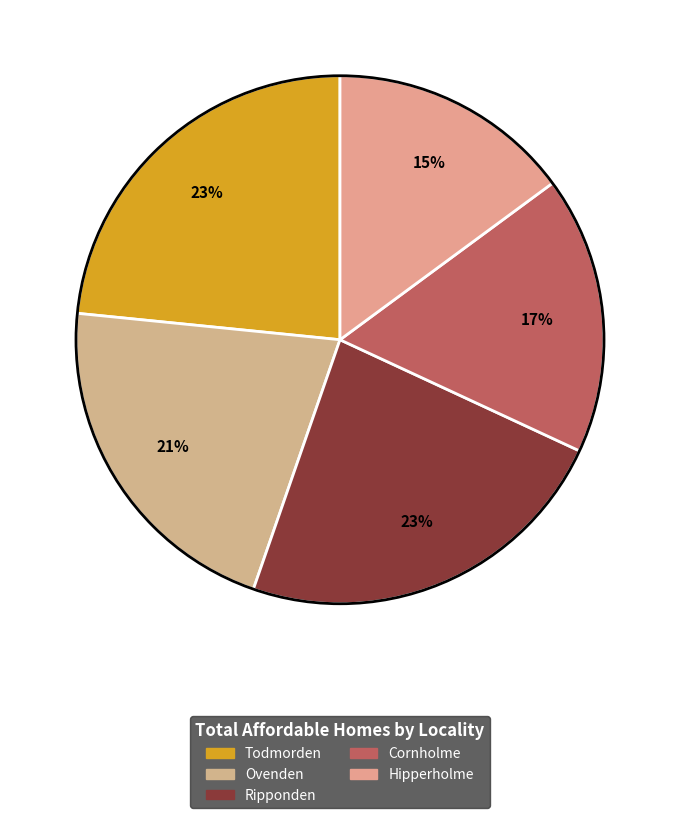

Is the sum of Ripponden and Hipperholme greater than half?

No